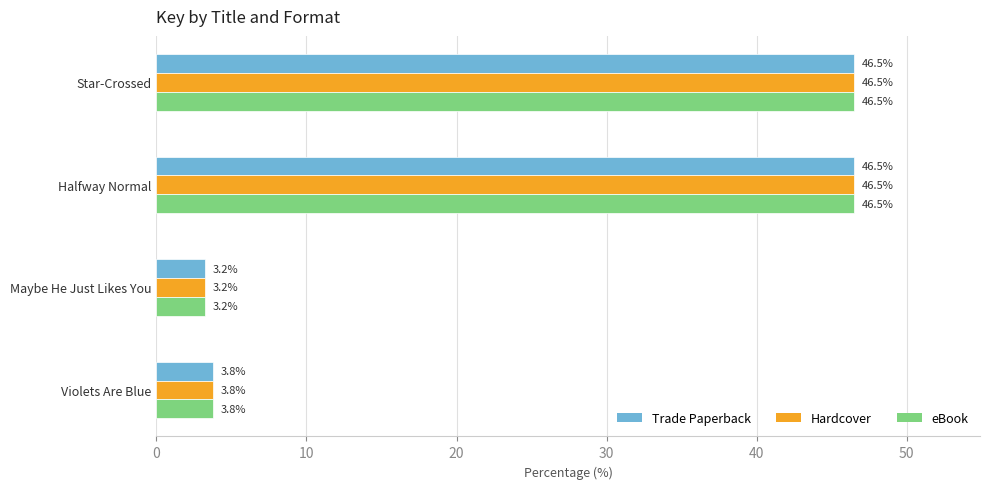

What is the maximum value for eBook?

46.5